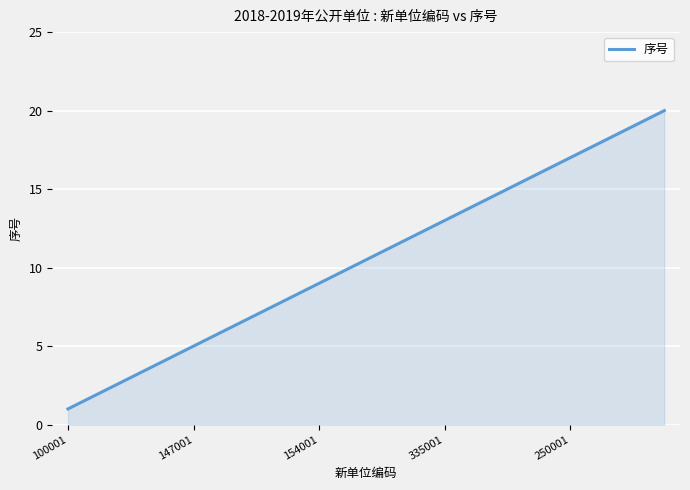

True or false: the data has more than 1 interior local peaks.

False